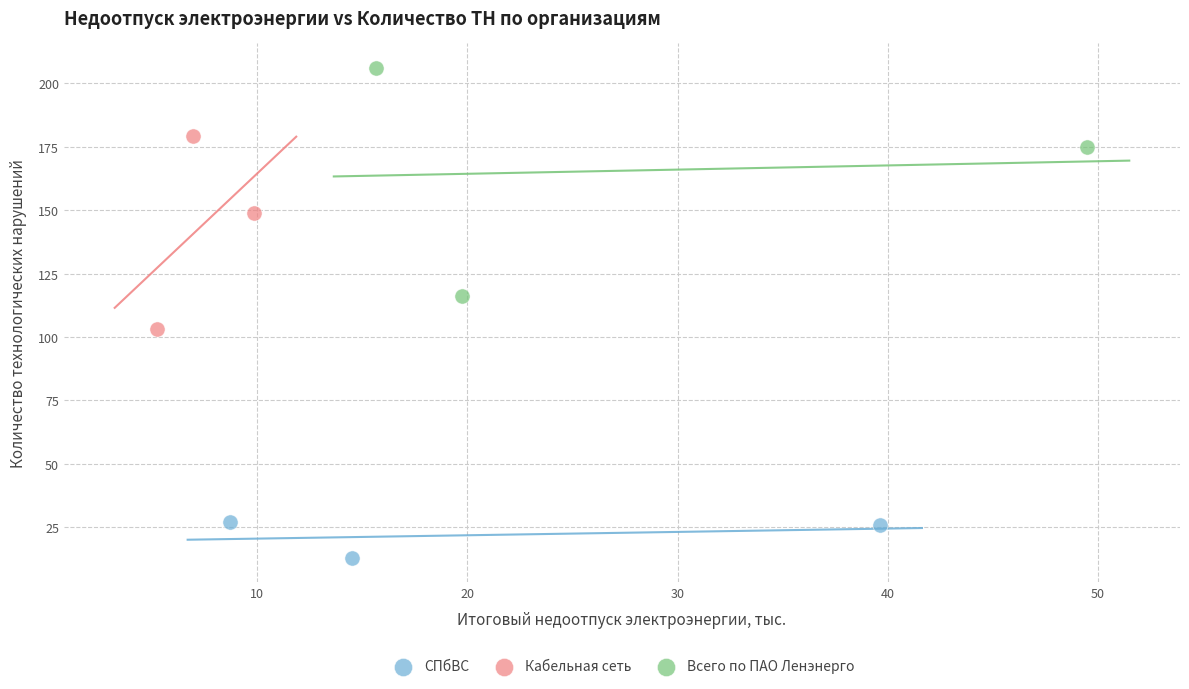

Which series reaches the minimum Y coordinate?

СПбВС